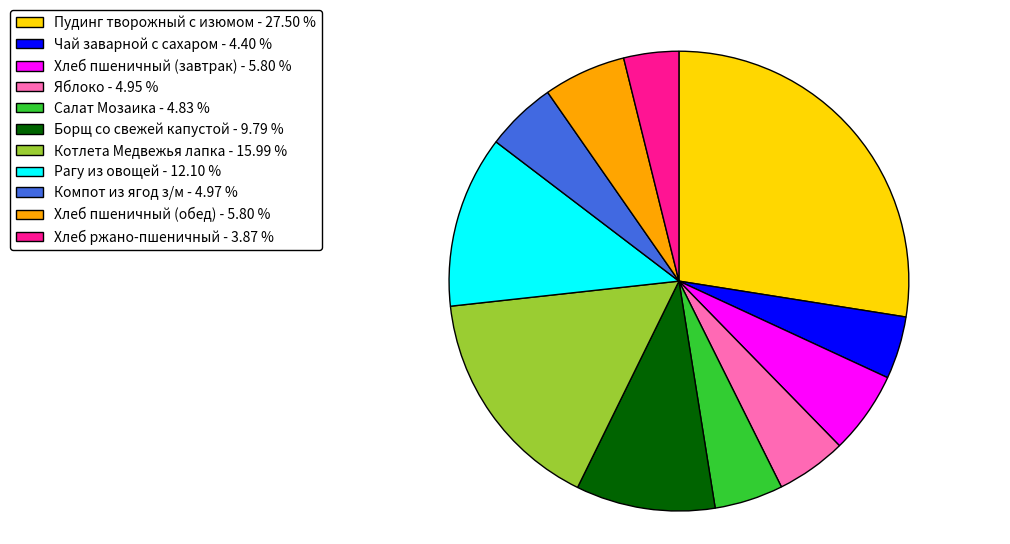

Is it true that Пудинг творожный с изюмом is 27% of the pie?

True